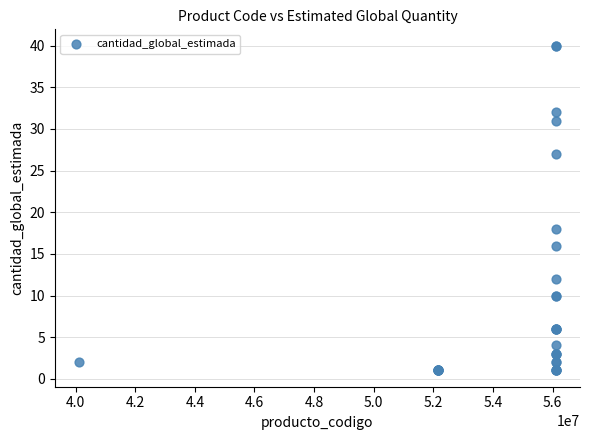

What Y value in the scatter plot is closest to 20?

18